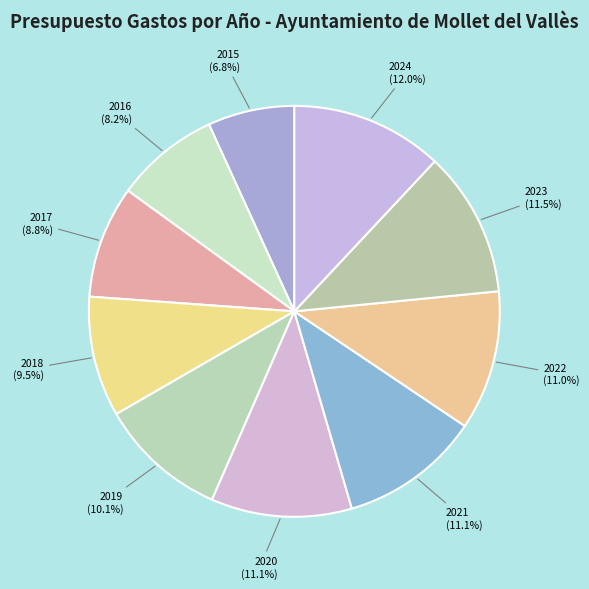

How much of the chart is everything except 2019?

89.9%